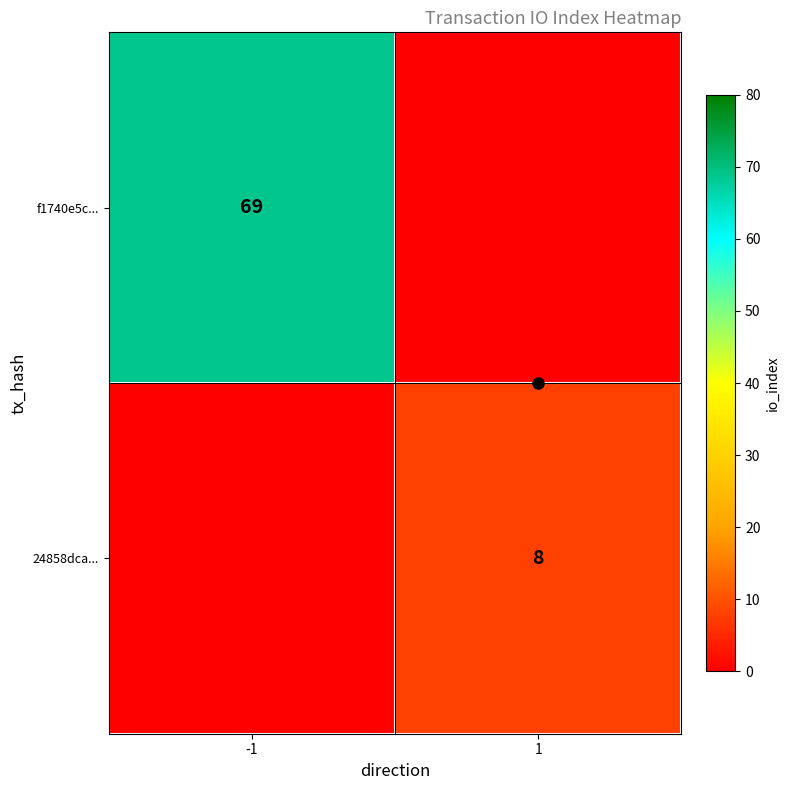

True or false: 24858dca... has a value of 8 at 1.

True